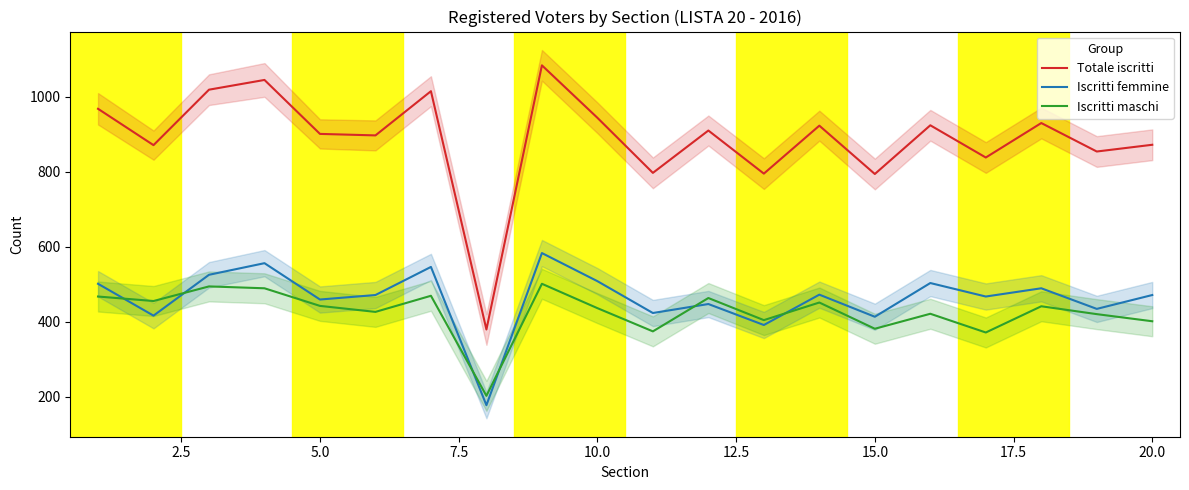

Is it true that Iscritti maschi equals 401 at 20.0?

True